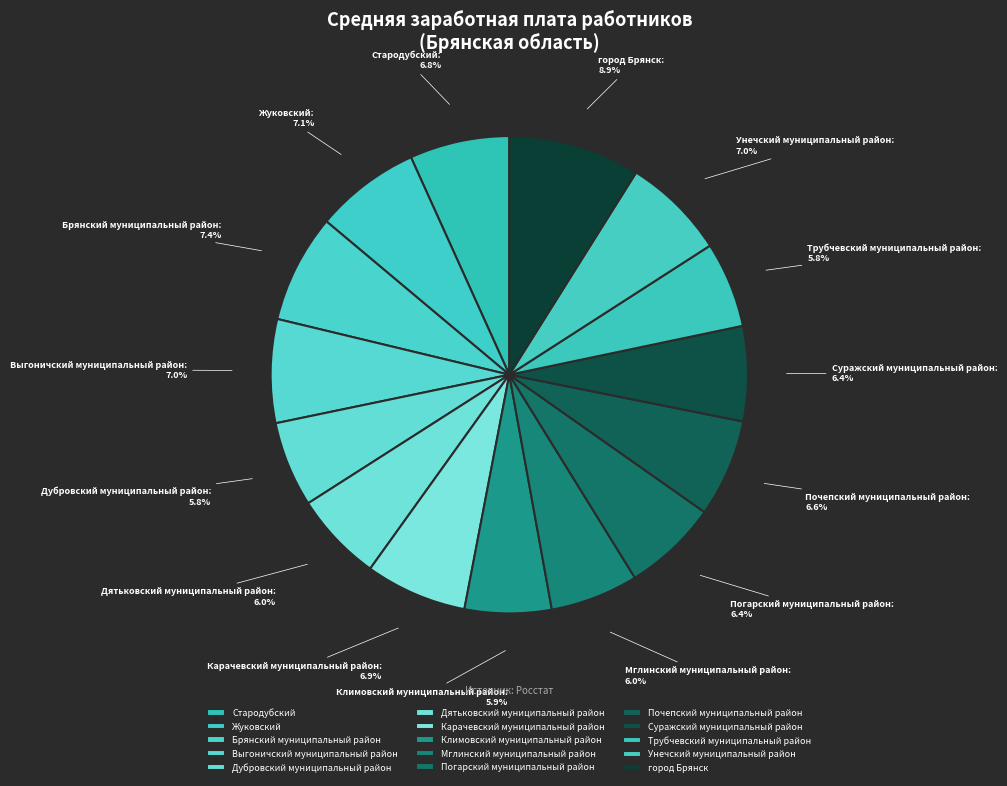

Approximately how many times larger is the value at Жуковский compared to Брянский муниципальный район?

1.0